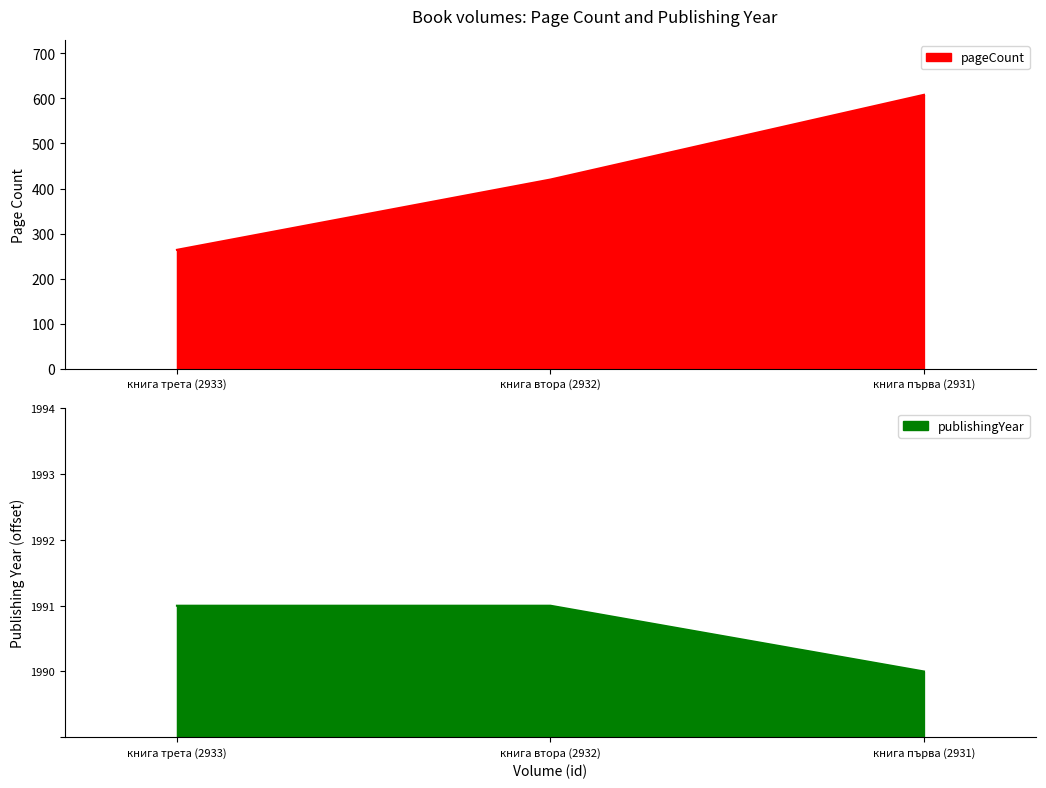

True or false: pageCount has a value of 608 at книга първа (2931).

True